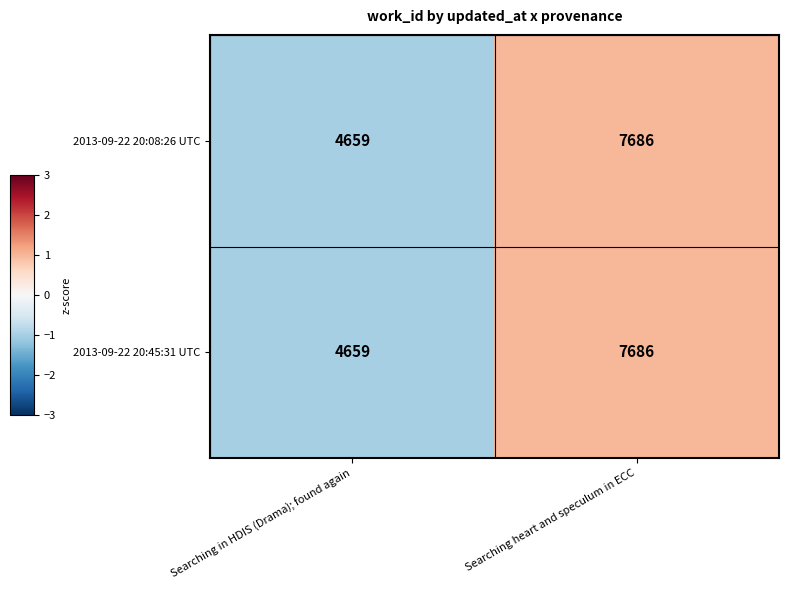

The value of 2013-09-22 20:45:31 UTC at Searching in HDIS (Drama); found again is 6097. True or false?

False